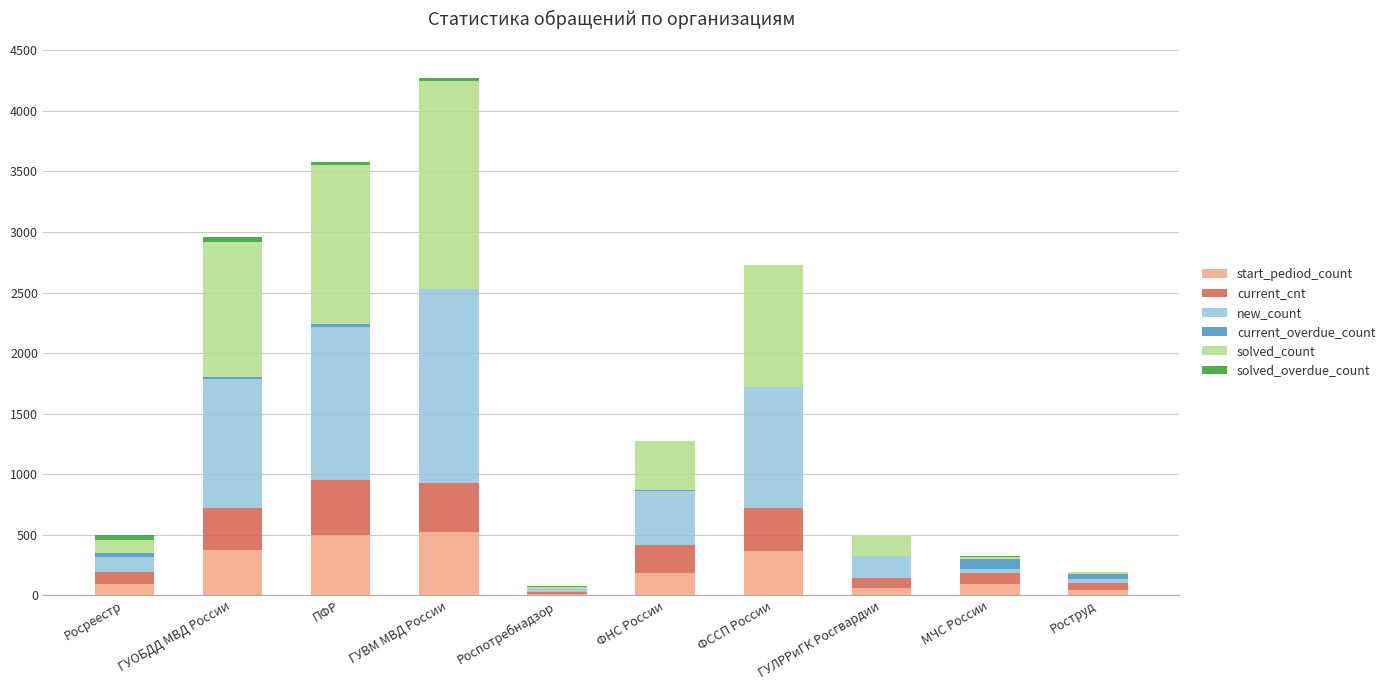

At which category is the sum across all series the highest?

ГУВМ МВД России